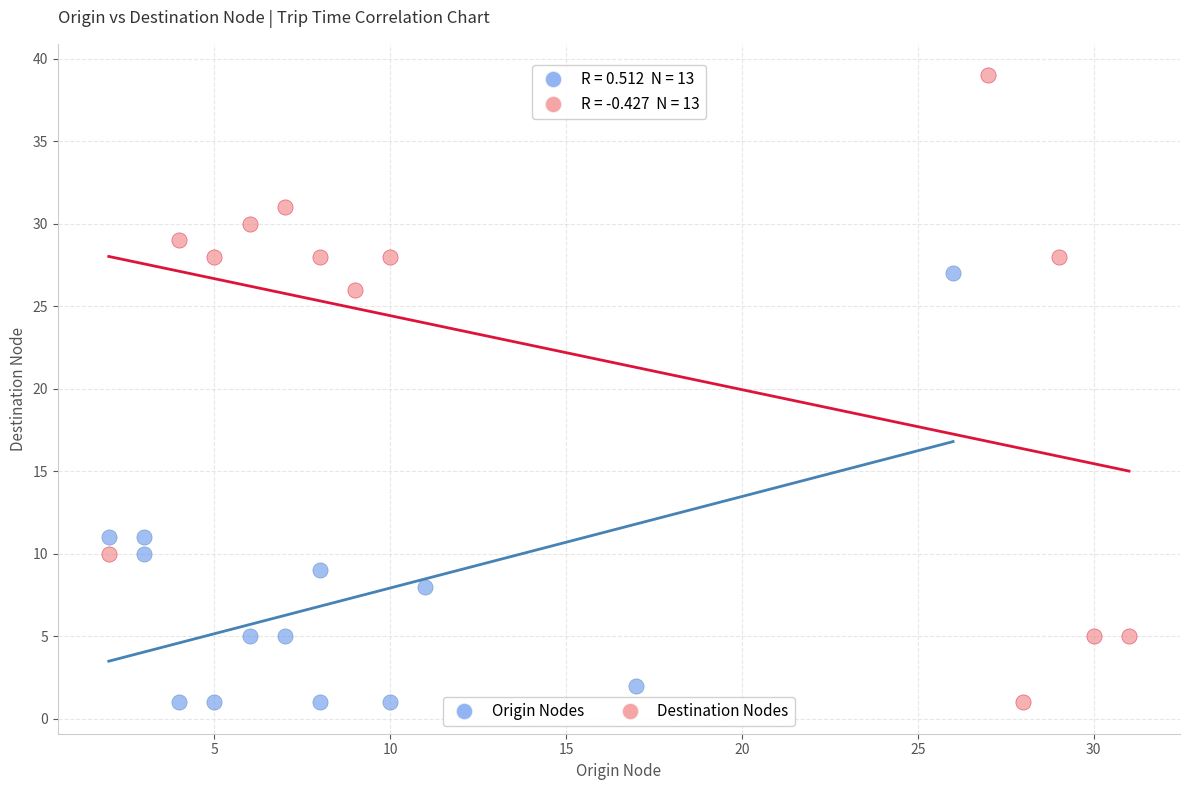

Which series reaches the maximum Y coordinate?

Destination Nodes